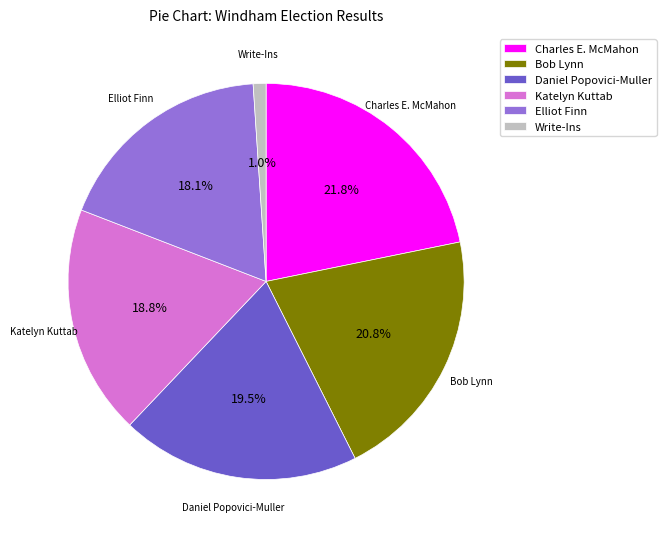

Does Bob Lynn account for over 50% of the chart?

No